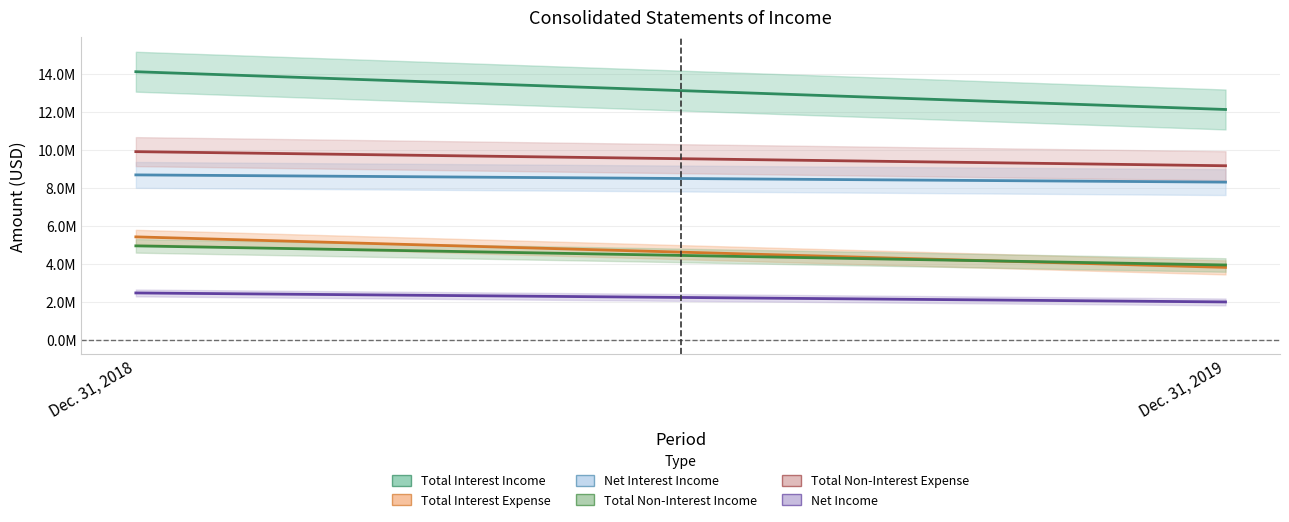

What is the difference between the Net Interest Income values at Dec. 31, 2018 and Dec. 31, 2019?

380000